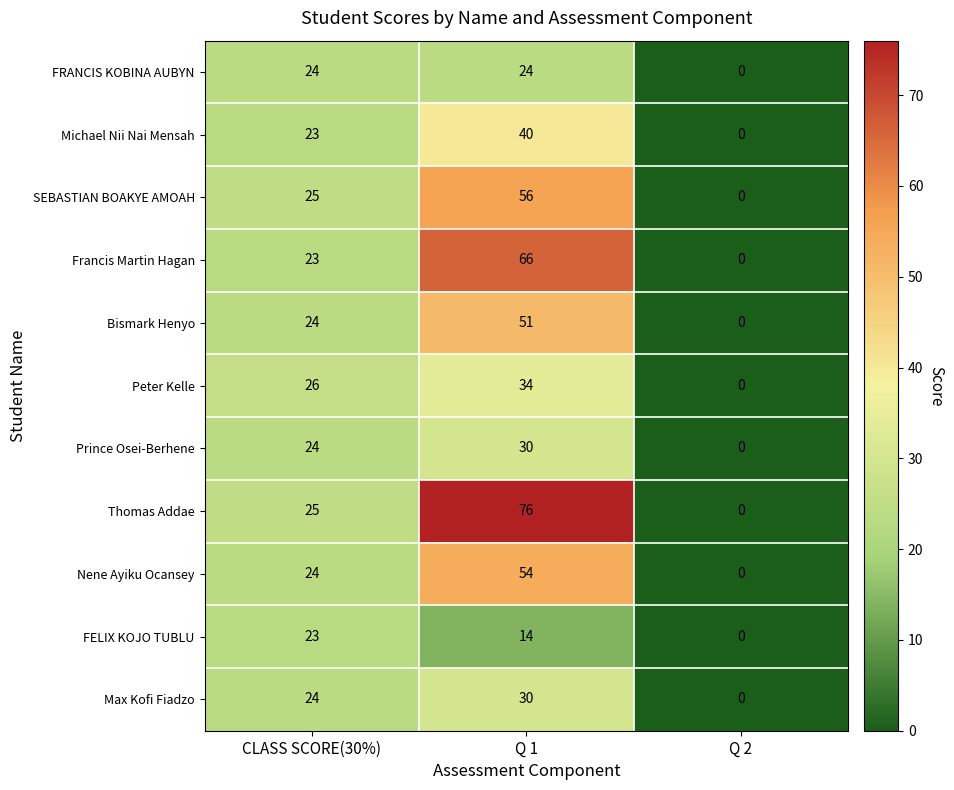

Between CLASS SCORE(30%) and Q 1, which series saw the biggest shift?

Thomas Addae